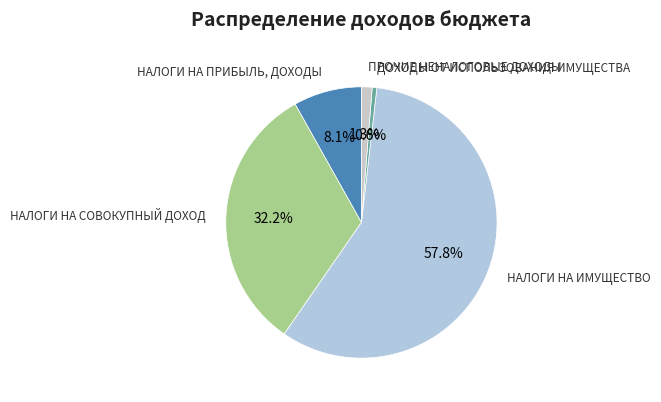

Between НАЛОГИ НА СОВОКУПНЫЙ ДОХОД and ДОХОДЫ ОТ ИСПОЛЬЗОВАНИЯ ИМУЩЕСТВА, which is larger?

НАЛОГИ НА СОВОКУПНЫЙ ДОХОД